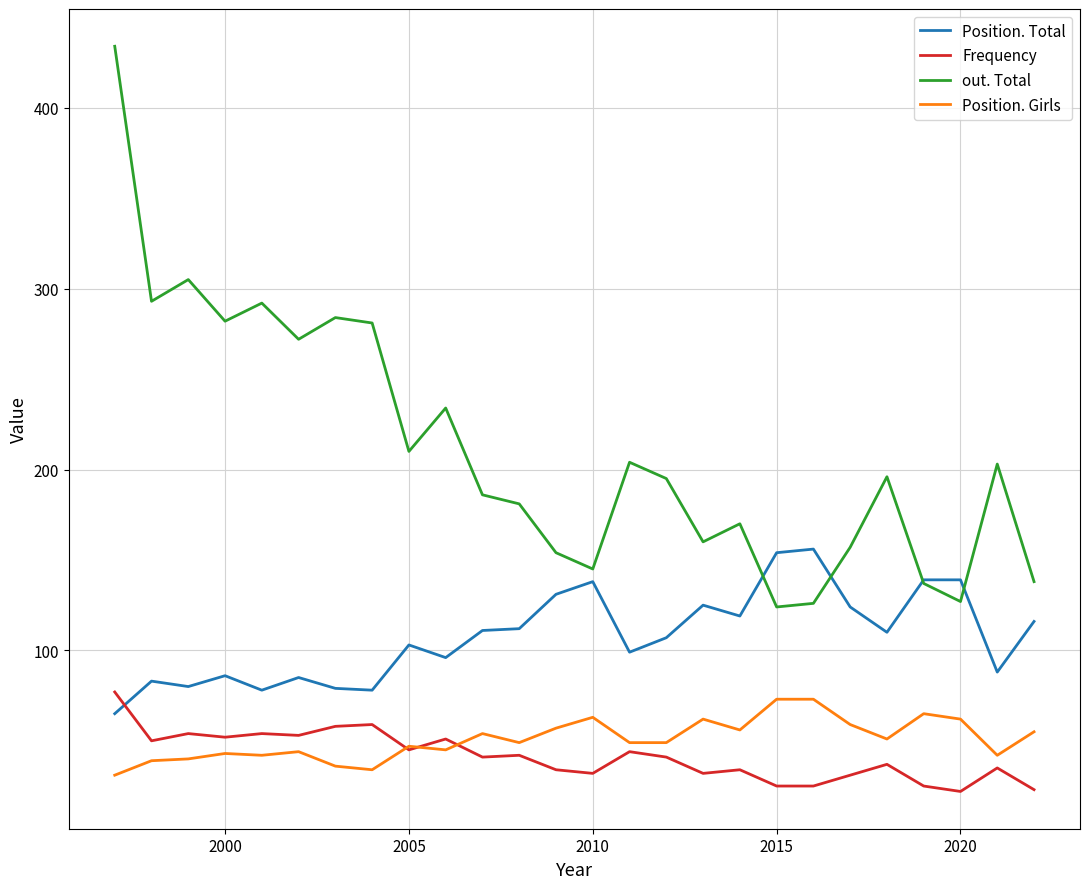

Rank the series by their maximum value, from lowest to highest.

Position. Girls, Frequency, Position. Total, out. Total